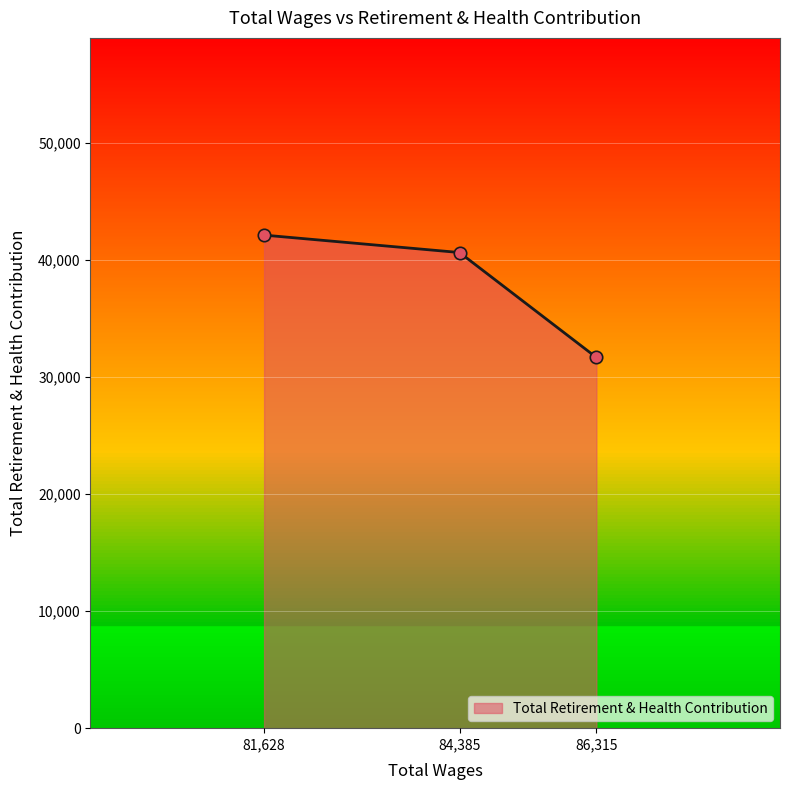

What is the change in value from 86315.0 to 81628.0?

+10445